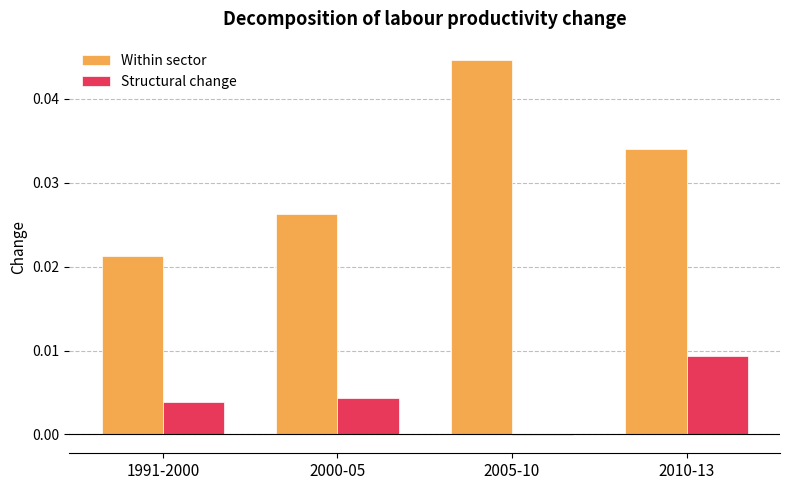

How many values in Structural change are above zero?

3